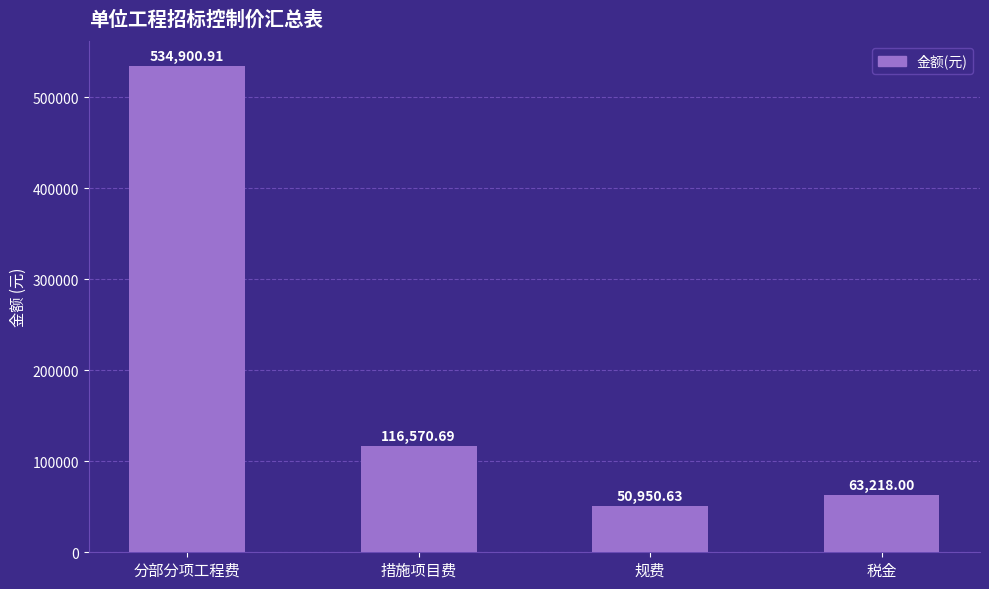

Rank the categories by value from highest to lowest.

分部分项工程费, 措施项目费, 税金, 规费